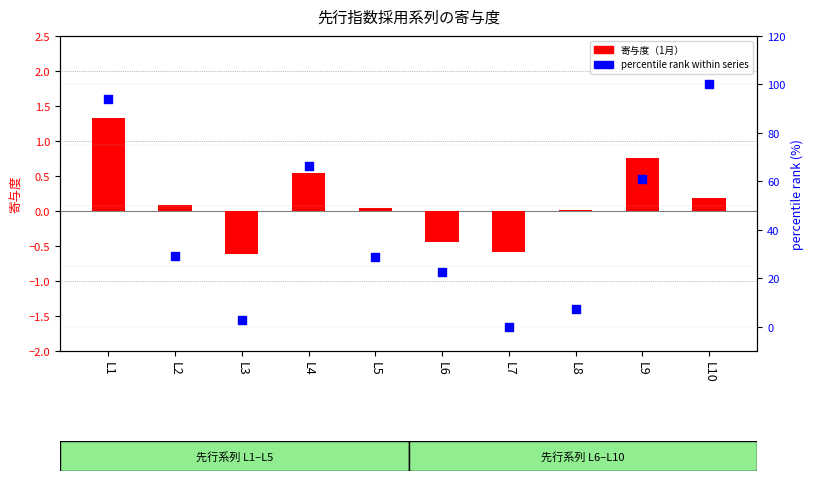

At which category is the sum across all series the highest?

L10